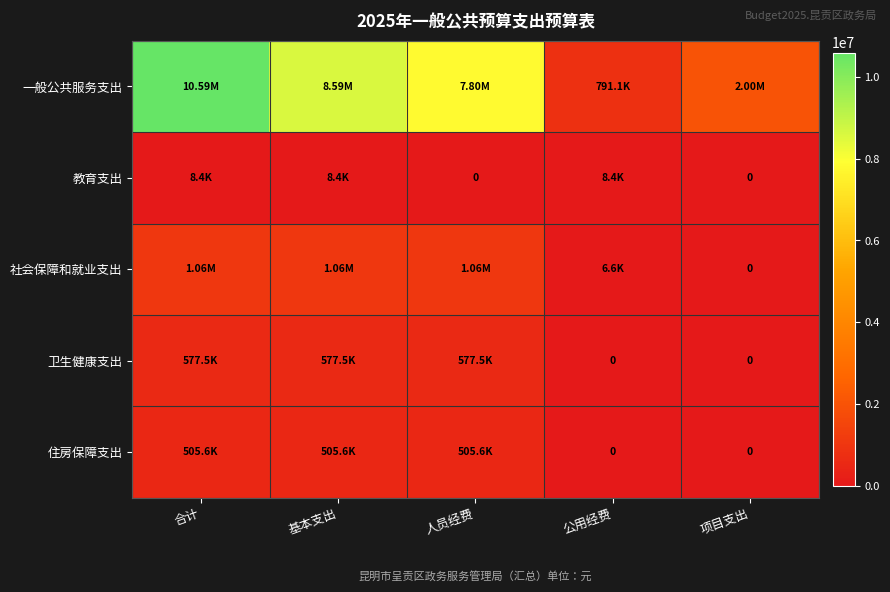

Which category has the highest value in the 教育支出 series?

合计